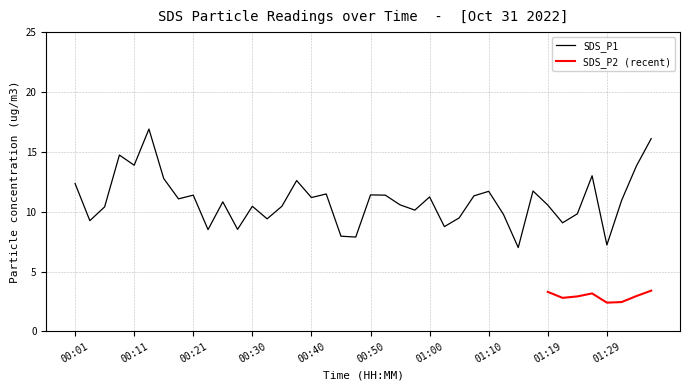

What is the sum of the values at 00:16 and 01:36?

28.9